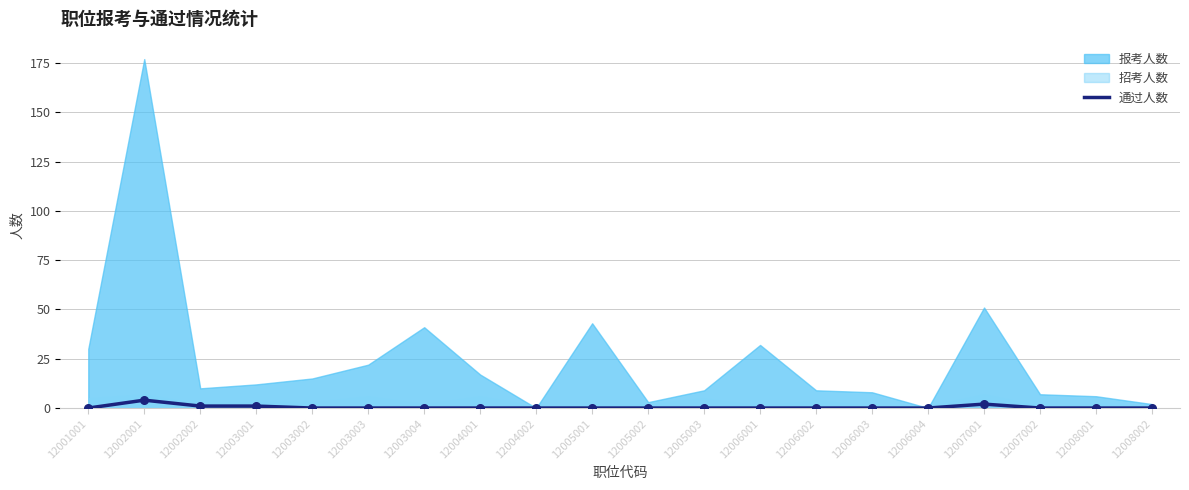

Is it true that 通过人数 equals 0 at 12006003?

True